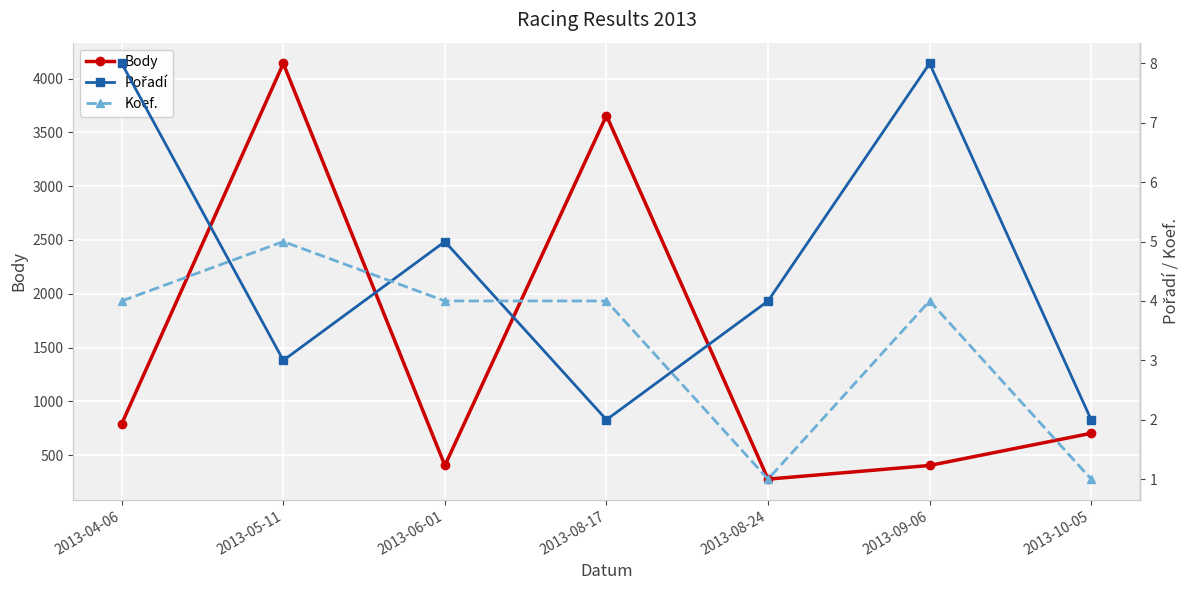

Is it true that Body equals 265 at 2013-06-01?

False